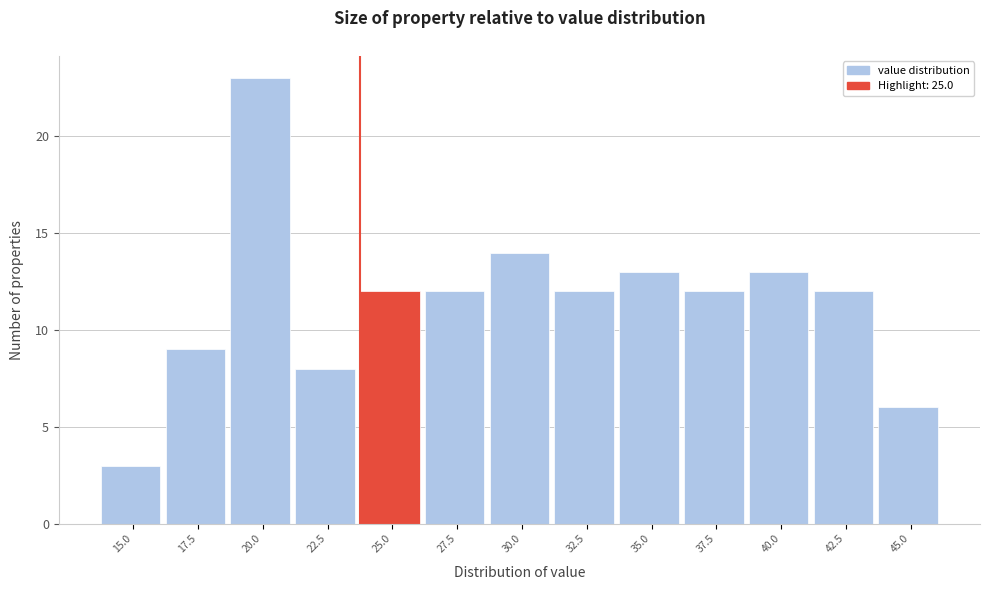

Reading right to left, extract all data points from this chart.

6	12	13	12	13	12	14	12	12	8	23	9	3